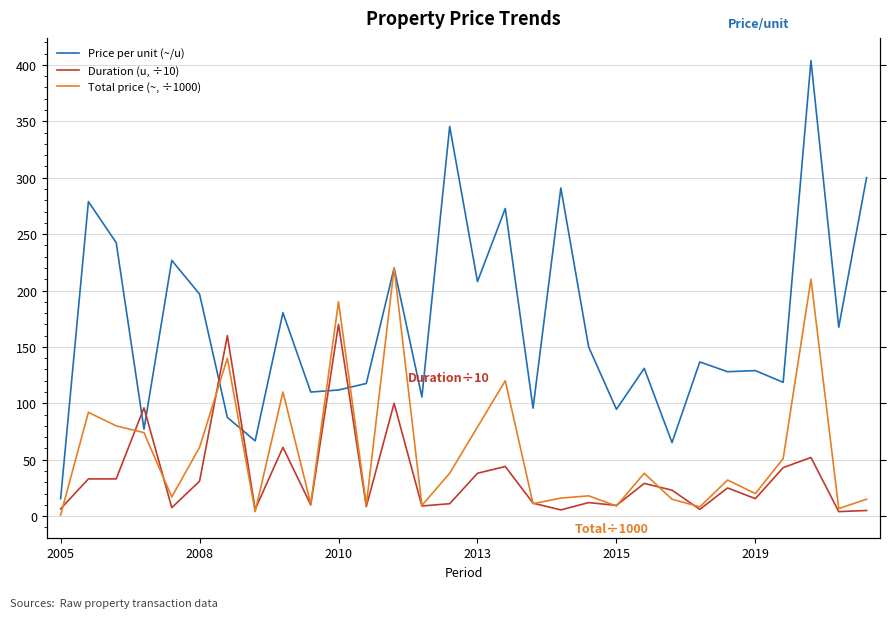

At how many categories does at least one series exceed 139?

16